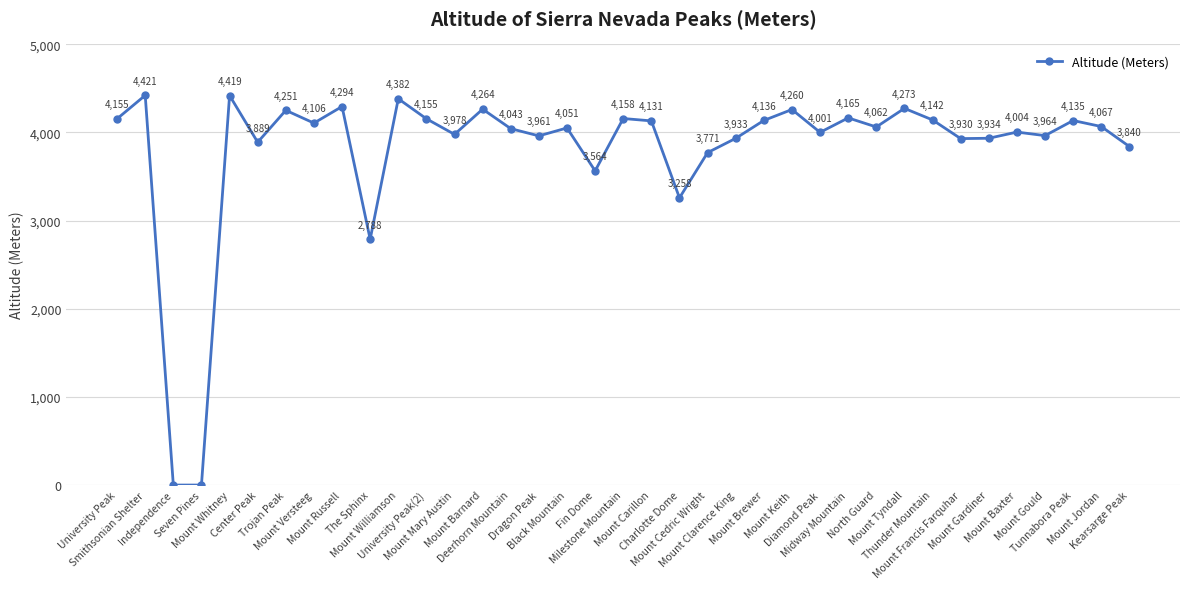

True or false: the data has more than 1 interior local peaks.

True